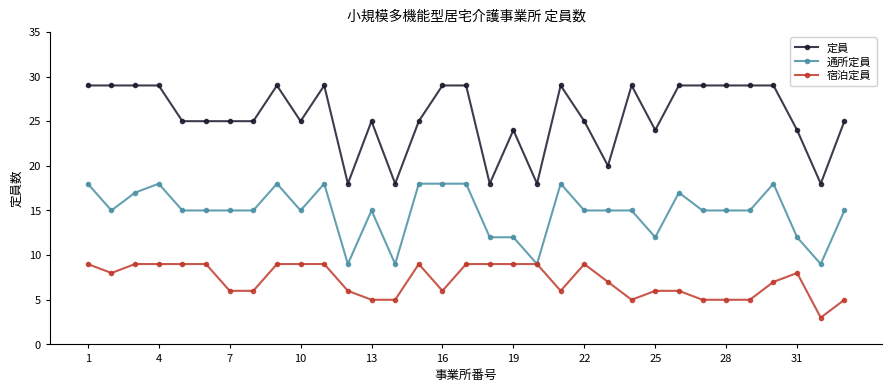

What is the value of the 通所定員 point at the 30th from the left?

18